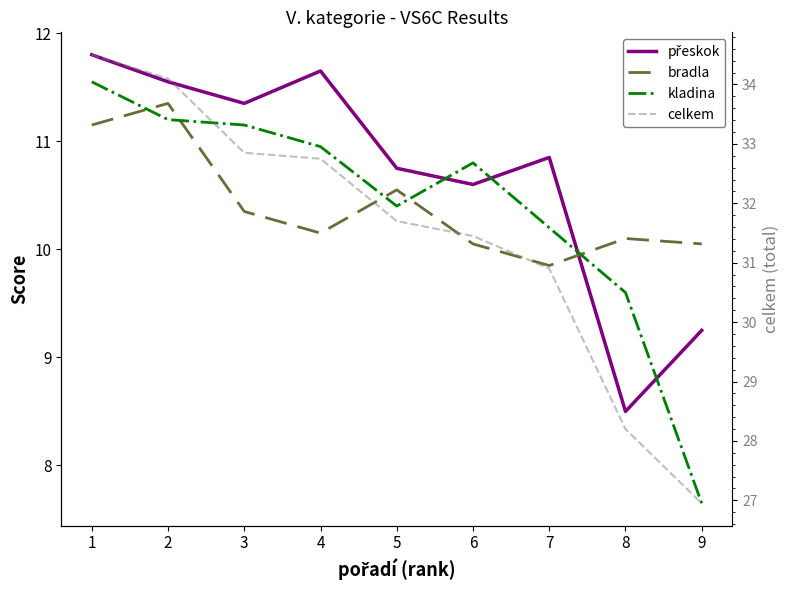

Which series has the largest total across all categories?

celkem